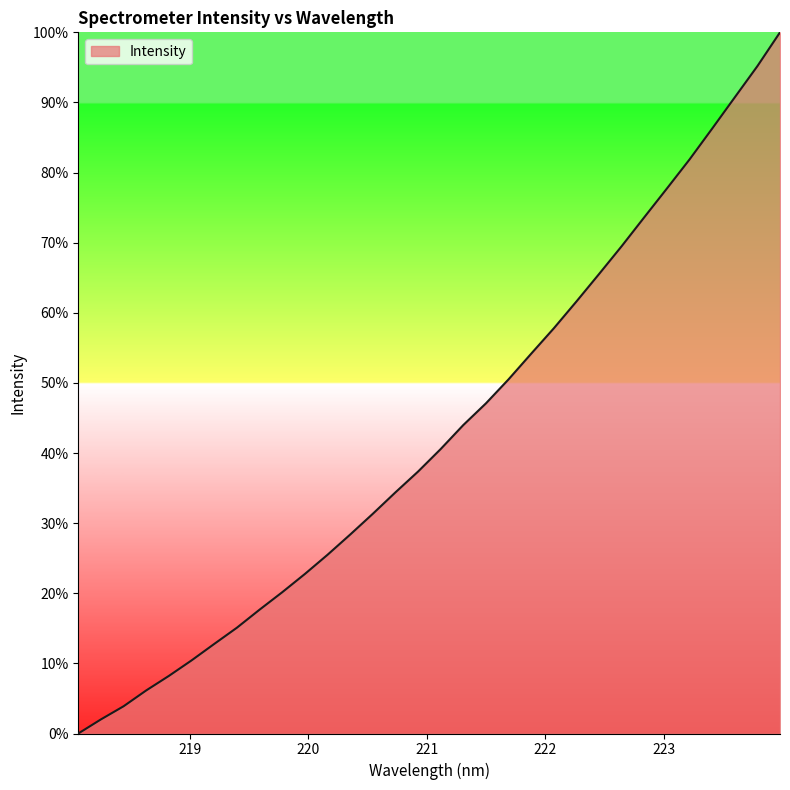

Does the chart display data point markers on the line(s)?

No